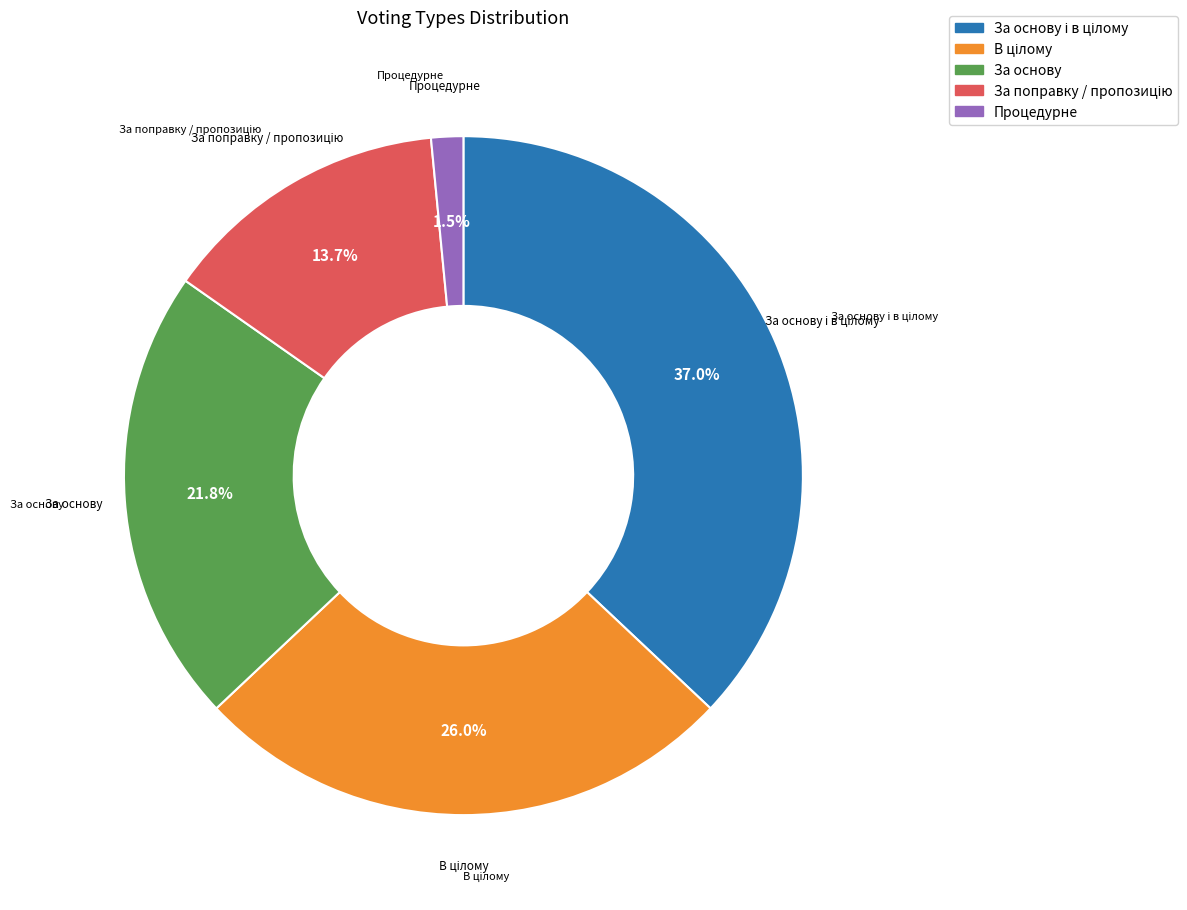

Which category has the smallest portion of the pie?

Процедурне